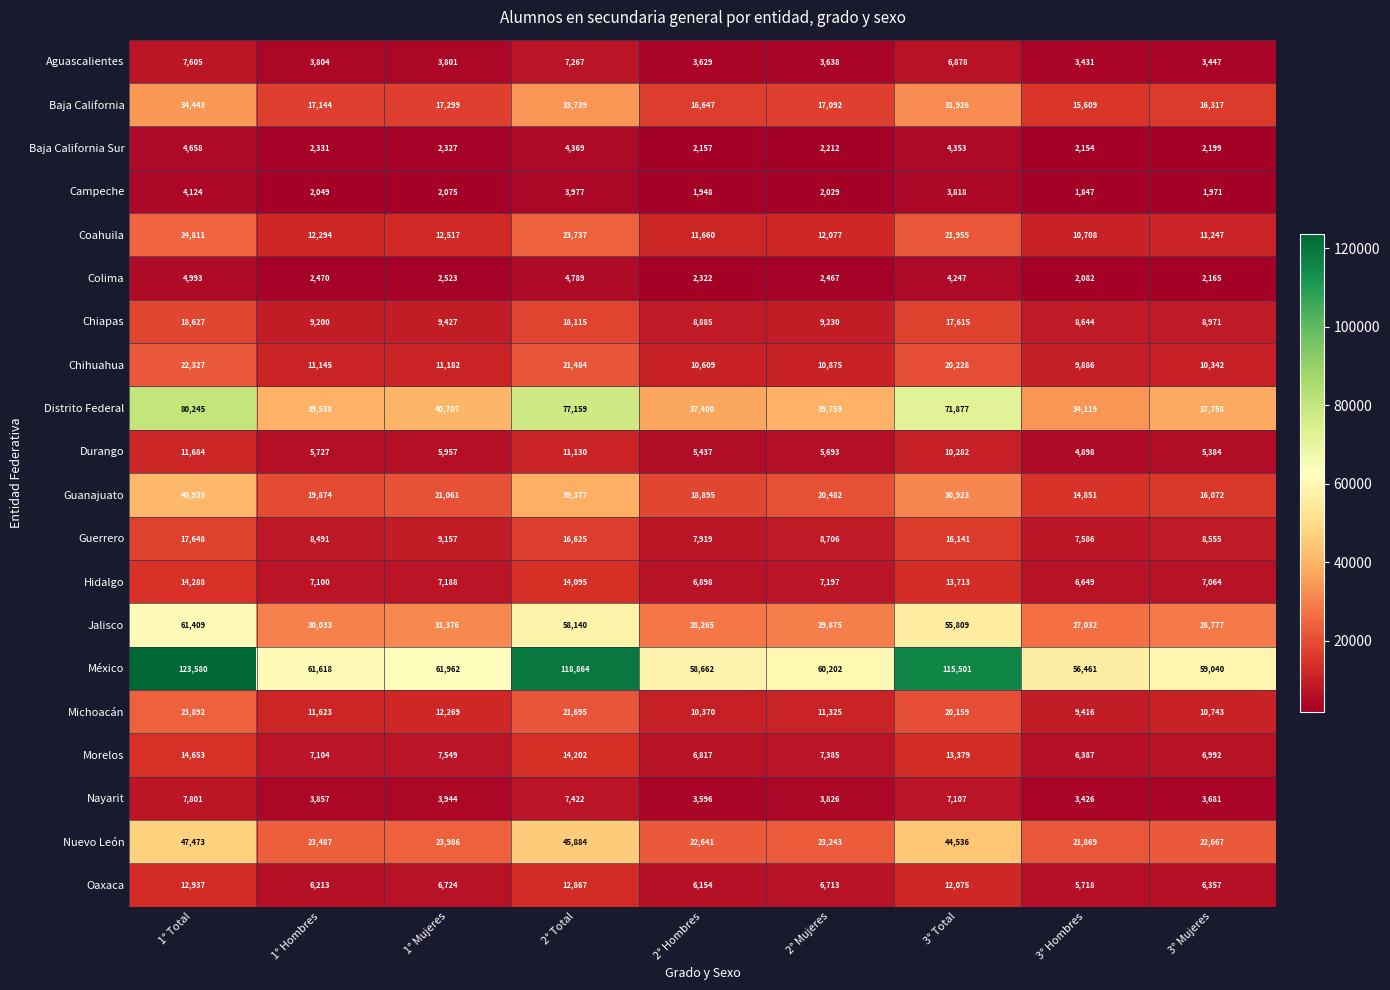

Rank the series at 1° Total from highest to lowest value.

México, Distrito Federal, Jalisco, Nuevo León, Guanajuato, Baja California, Coahuila, Michoacán, Chihuahua, Chiapas, Guerrero, Morelos, Hidalgo, Oaxaca, Durango, Nayarit, Aguascalientes, Colima, Baja California Sur, Campeche